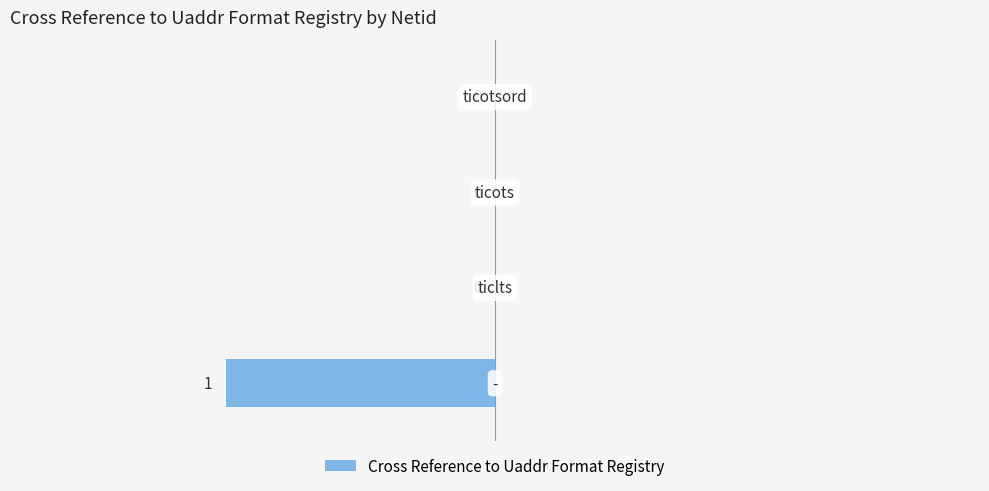

How many values are between 0 and 1?

3